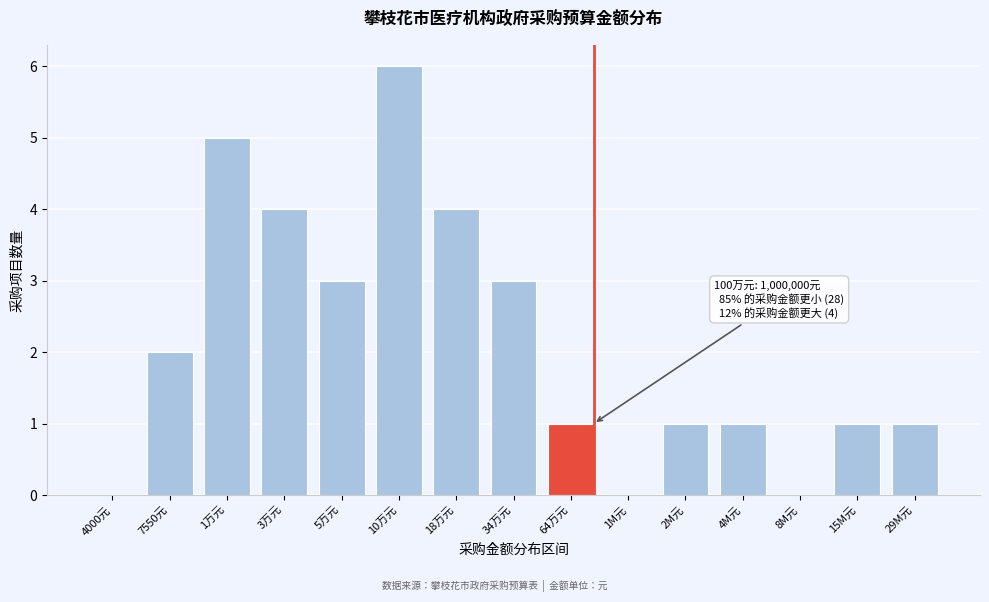

Reading left to right, list all the values displayed in this chart.

4000元=0	7550元=2	1万元=5	3万元=4	5万元=3	10万元=6	18万元=4	34万元=3	64万元=1	1M元=0	2M元=1	4M元=1	8M元=0	15M元=1	29M元=1